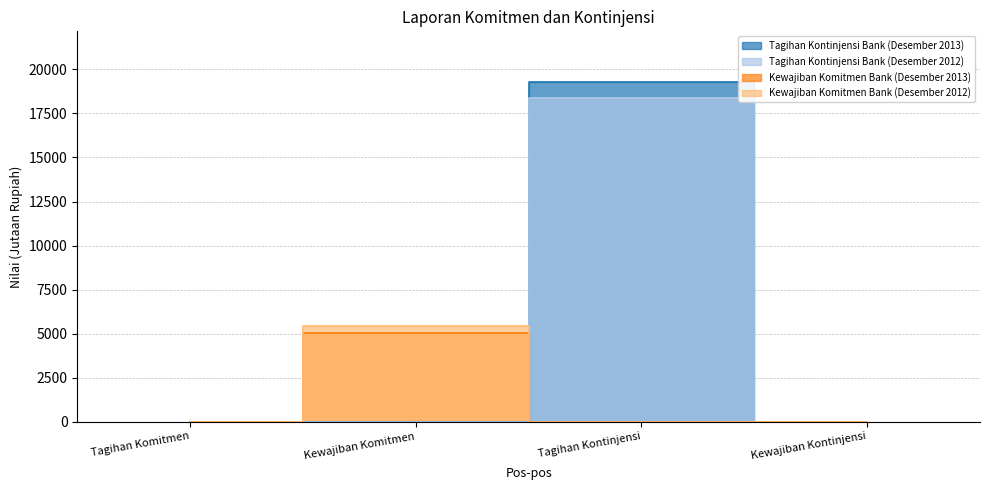

What is the difference between the Kewajiban Komitmen Bank (Desember 2012) values at Kewajiban Komitmen and Tagihan Kontinjensi?

5456